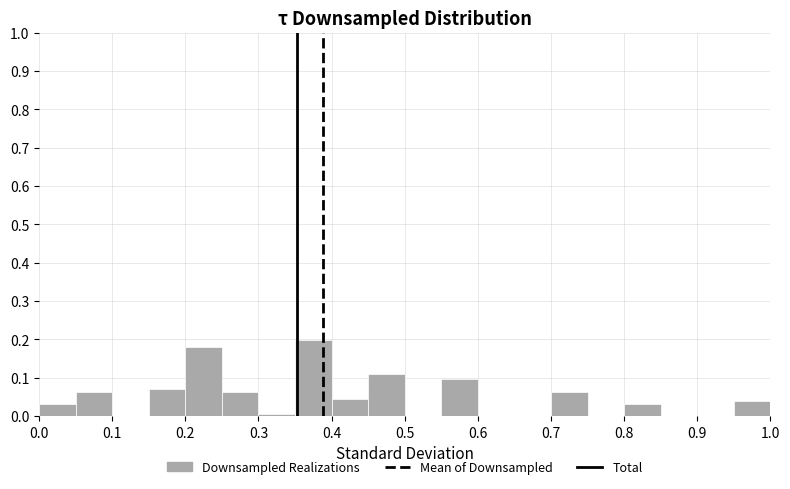

Reading left to right, list every bar in this chart as the range it spans on the x-axis followed by its height. The values are not printed on the chart, so give them approximately, as read against the axis.

0.00 to 0.05: 0.03
0.05 to 0.10: 0.06
0.10 to 0.15: 0
0.15 to 0.20: 0.07
0.20 to 0.25: 0.18
0.25 to 0.30: 0.06
0.30 to 0.35: under 0.01
0.35 to 0.40: 0.20
0.40 to 0.45: 0.04
0.45 to 0.50: 0.11
0.50 to 0.55: 0
0.55 to 0.60: 0.10
0.60 to 0.65: 0
0.65 to 0.70: 0
0.70 to 0.75: 0.06
0.75 to 0.80: 0
0.80 to 0.85: 0.03
0.85 to 0.90: 0
0.90 to 0.95: 0
0.95 to 1.00: 0.04